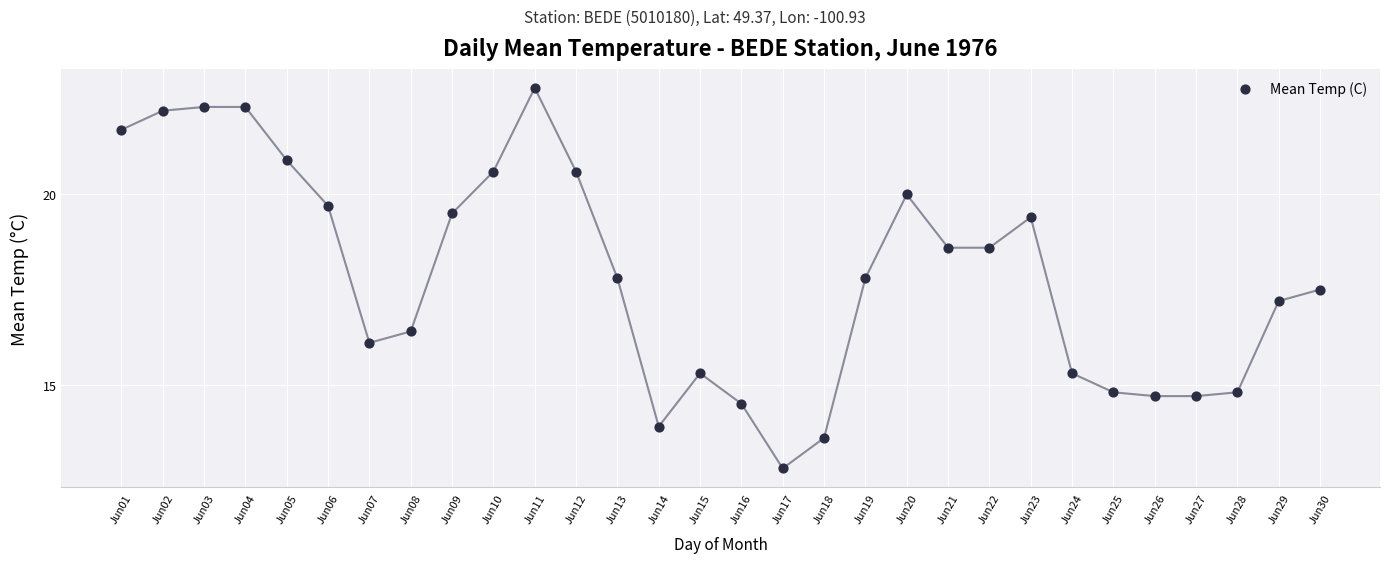

What is the range of Y values (max minus min)?

10.0